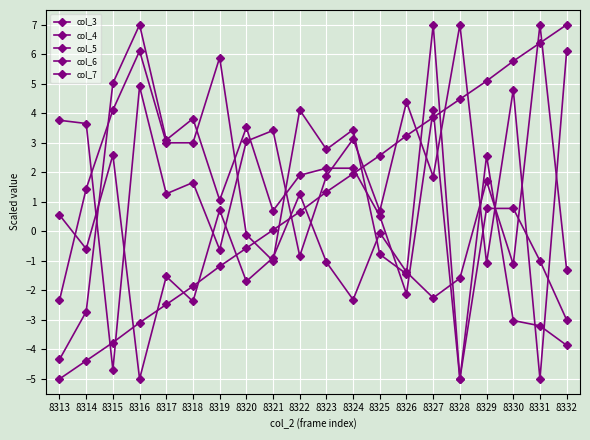

How many series are shown in this chart?

5